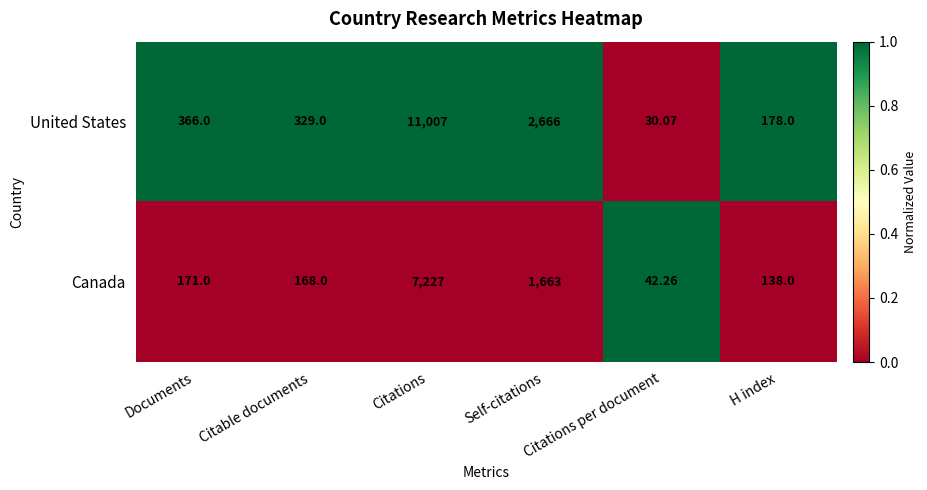

Which series has the widest spread of values?

United States